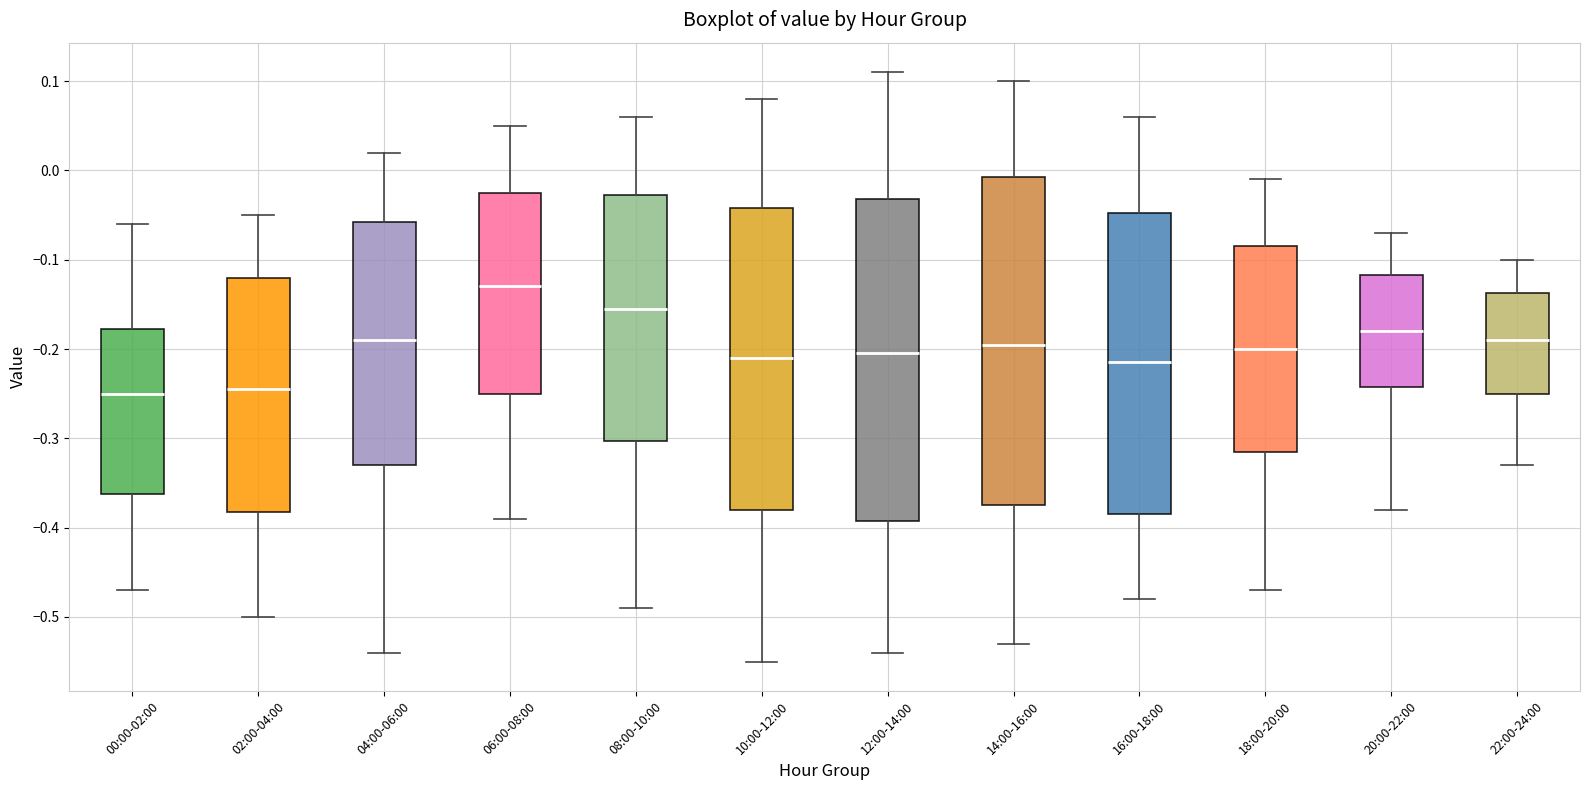

Reading left to right, read every box against the y-axis: the position of its median line, the range the box covers, and the ends of its whiskers. The values are not printed on the chart, so give them approximately, as read against the axis.

00:00-02:00: median -0.25, box -0.36 to -0.18, whiskers -0.47 to -0.06
02:00-04:00: median -0.24, box -0.38 to -0.12, whiskers -0.50 to -0.05
04:00-06:00: median -0.19, box -0.33 to -0.06, whiskers -0.54 to 0.02
06:00-08:00: median -0.13, box -0.25 to -0.02, whiskers -0.39 to 0.05
08:00-10:00: median -0.15, box -0.30 to -0.03, whiskers -0.49 to 0.06
10:00-12:00: median -0.21, box -0.38 to -0.04, whiskers -0.55 to 0.08
12:00-14:00: median -0.20, box -0.39 to -0.03, whiskers -0.54 to 0.11
14:00-16:00: median -0.19, box -0.37 to -0.01, whiskers -0.53 to 0.10
16:00-18:00: median -0.21, box -0.38 to -0.05, whiskers -0.48 to 0.06
18:00-20:00: median -0.20, box -0.31 to -0.08, whiskers -0.47 to -0.01
20:00-22:00: median -0.18, box -0.24 to -0.12, whiskers -0.38 to -0.07
22:00-24:00: median -0.19, box -0.25 to -0.14, whiskers -0.33 to -0.10